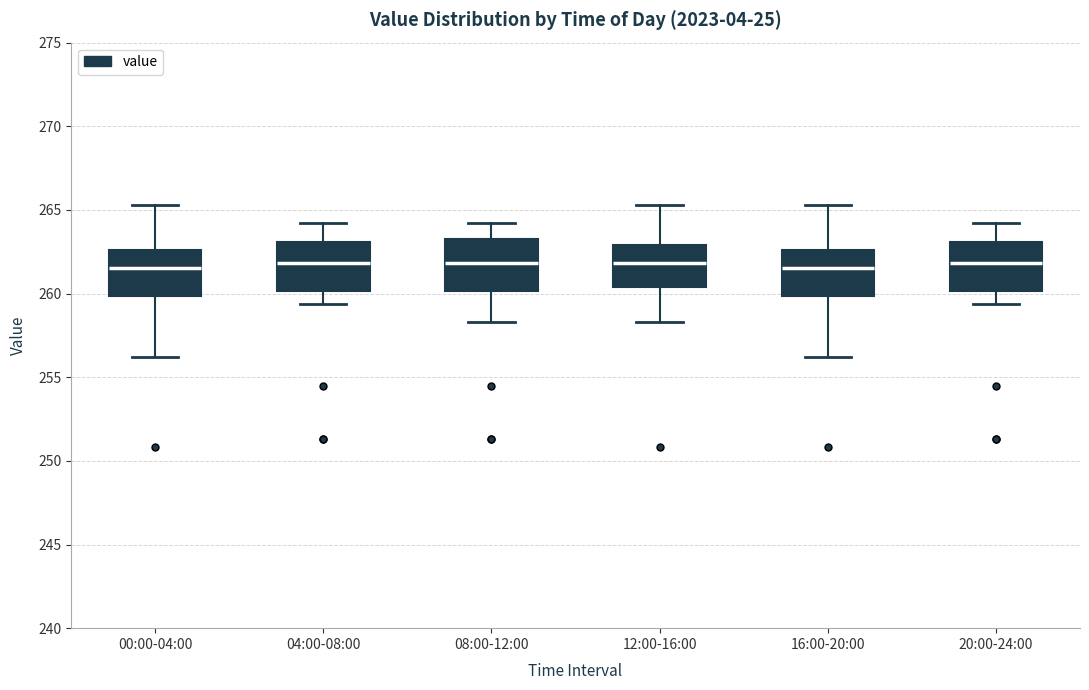

Reading left to right, read every box against the y-axis: the position of its median line, the range the box covers, and the ends of its whiskers. The values are not printed on the chart, so give them approximately, as read against the axis.

00:00-04:00: median 261.5, box 260.0 to 262.5, whiskers 256.0 to 265.5
04:00-08:00: median 262.0, box 260.0 to 263.0, whiskers 259.5 to 264.0
08:00-12:00: median 262.0, box 260.0 to 263.5, whiskers 258.5 to 264.0
12:00-16:00: median 262.0, box 260.5 to 263.0, whiskers 258.5 to 265.5
16:00-20:00: median 261.5, box 260.0 to 262.5, whiskers 256.0 to 265.5
20:00-24:00: median 262.0, box 260.0 to 263.0, whiskers 259.5 to 264.0